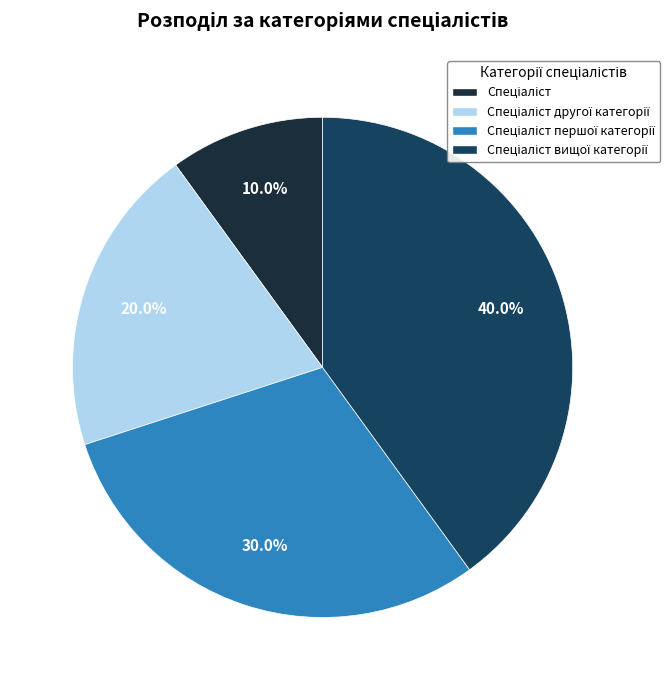

Is there a majority slice in this chart?

No